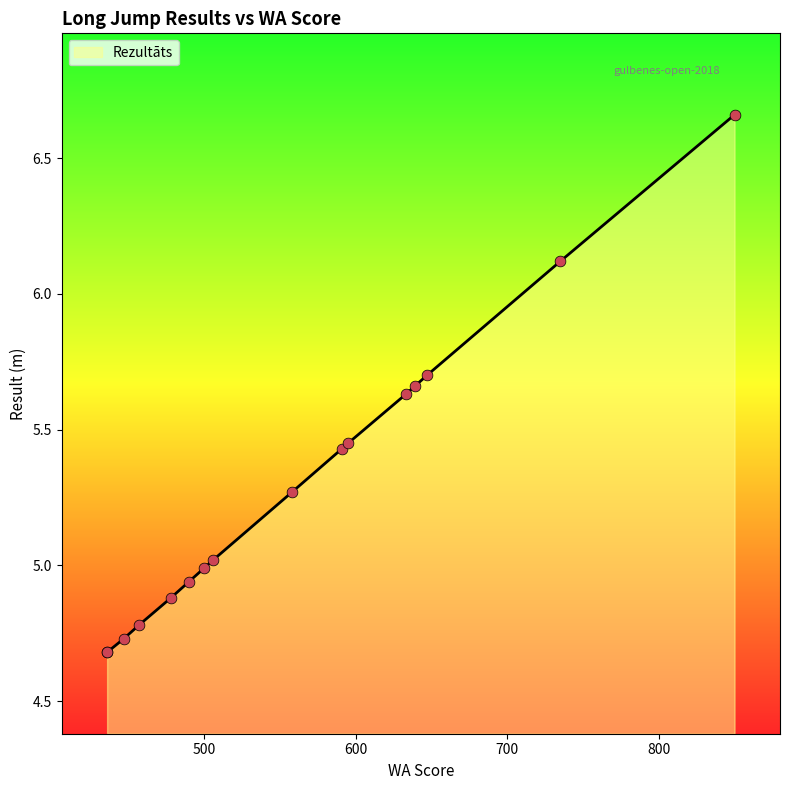

Approximately how many times larger is the value at 506 compared to 500?

1.0